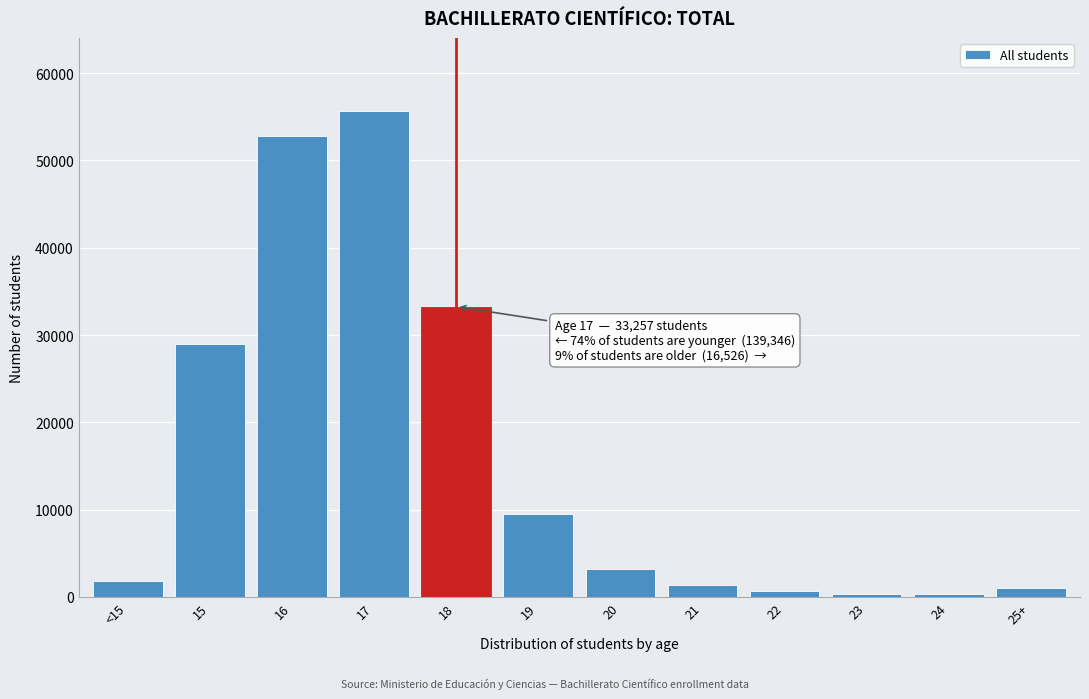

What is the sum of all values?

189129